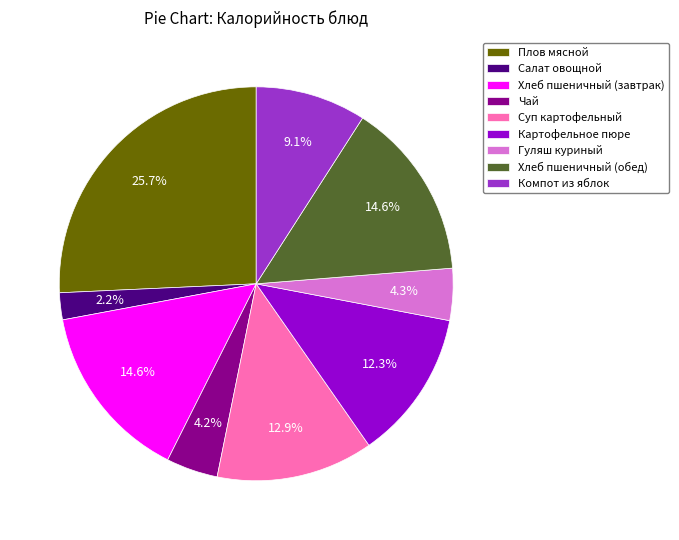

Is Суп картофельный the majority of the pie?

No